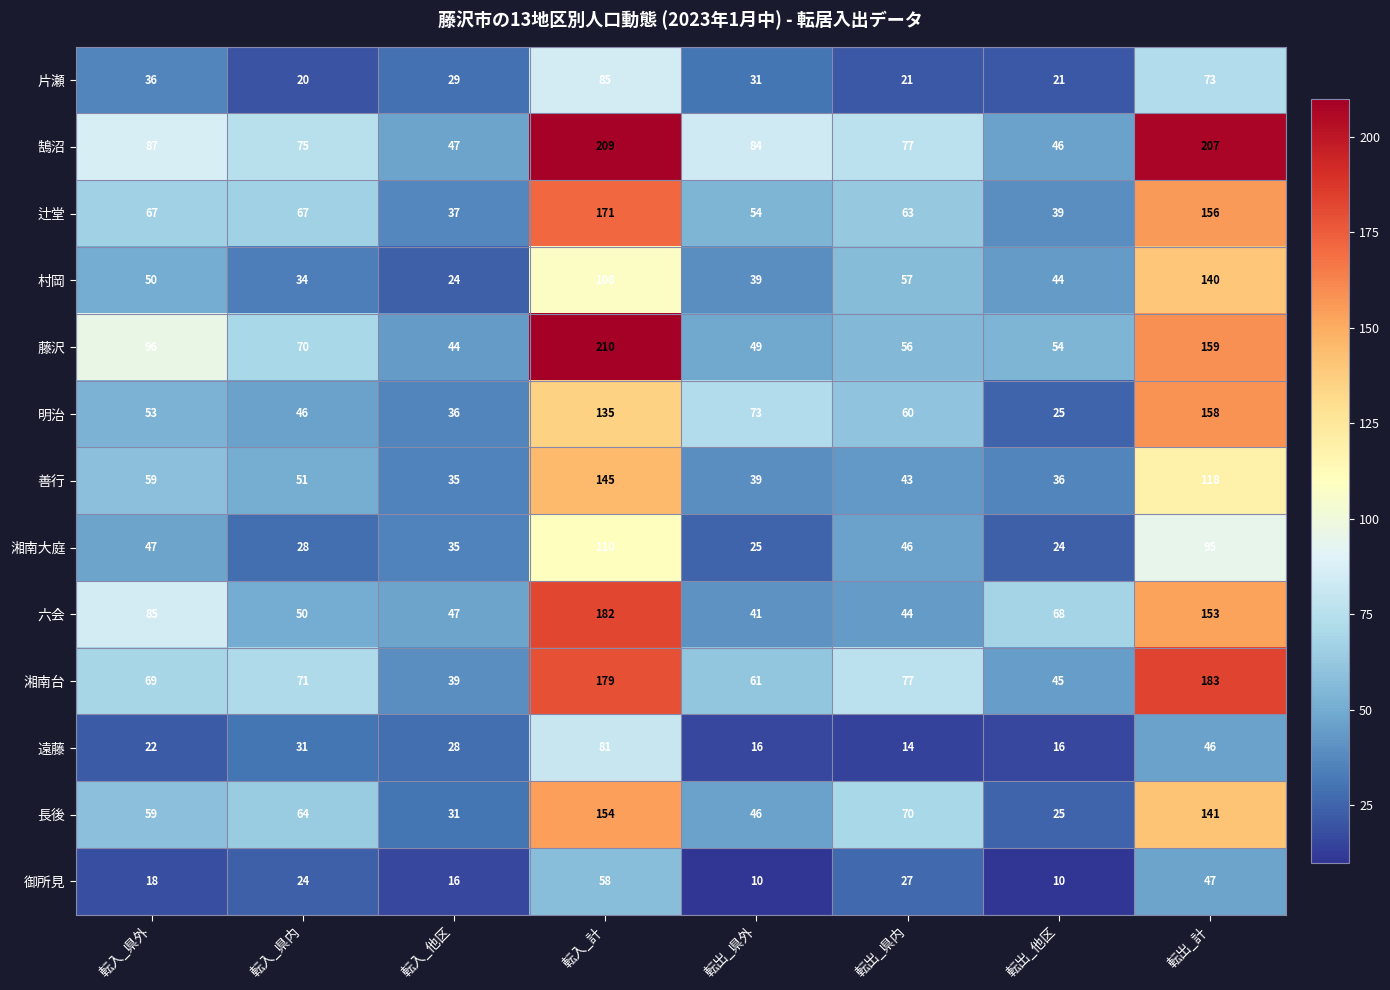

How many series are shown in this chart?

13